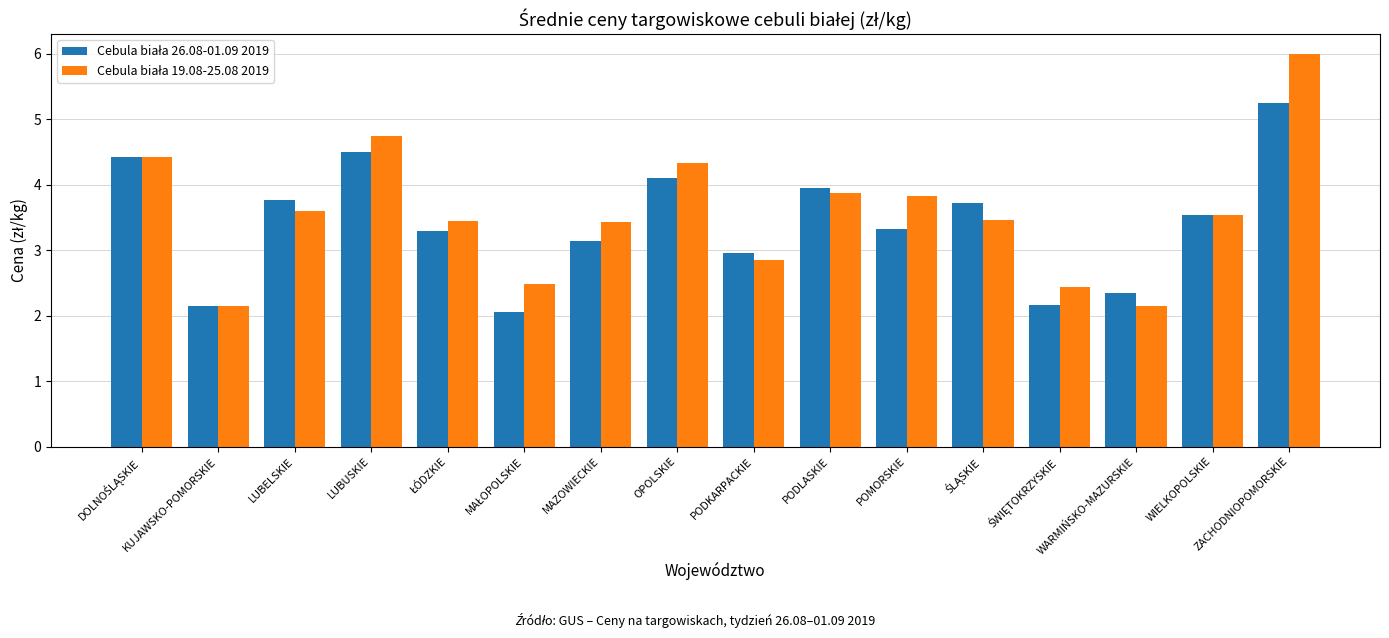

What is the maximum value shown in the chart?

6.0